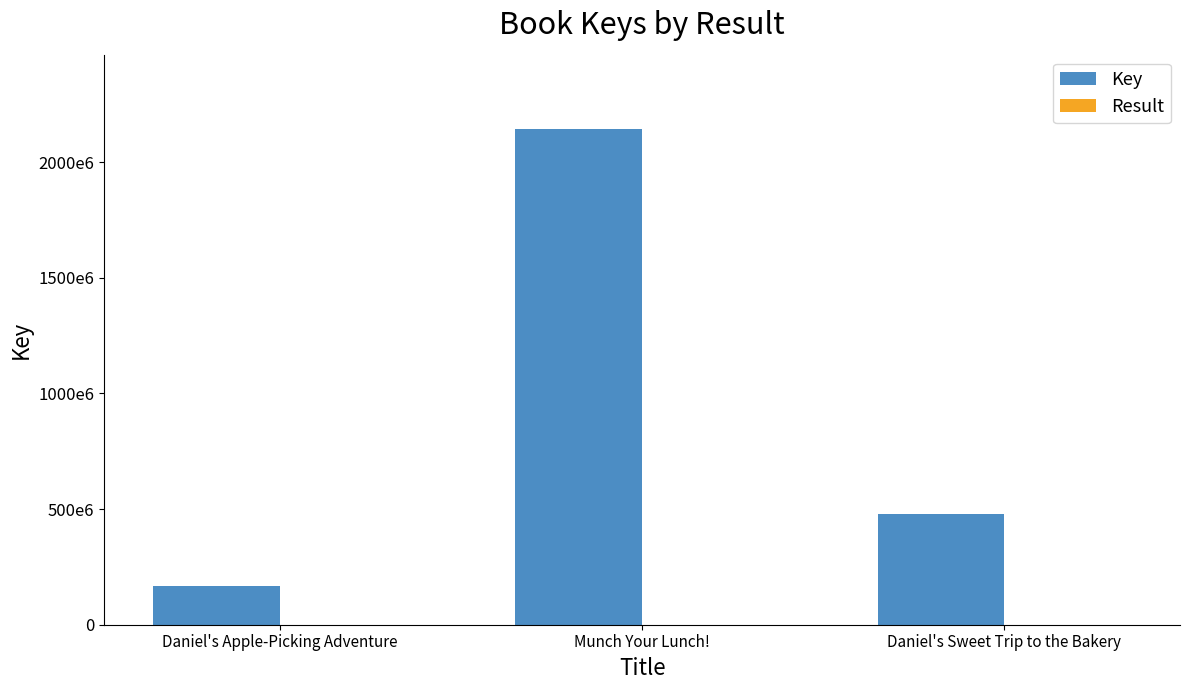

How many values in the Key series exceed 480303806?

1